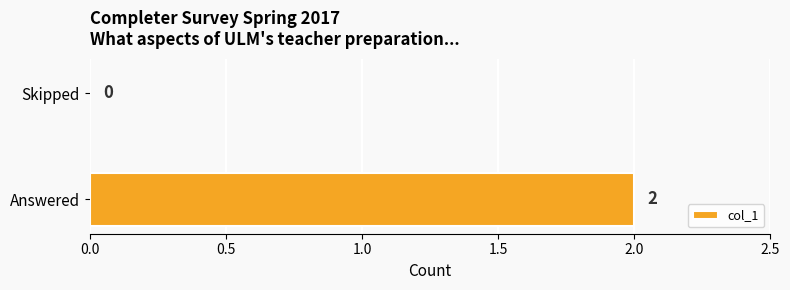

The chart shows a value of 2 at Answered. True or false?

True